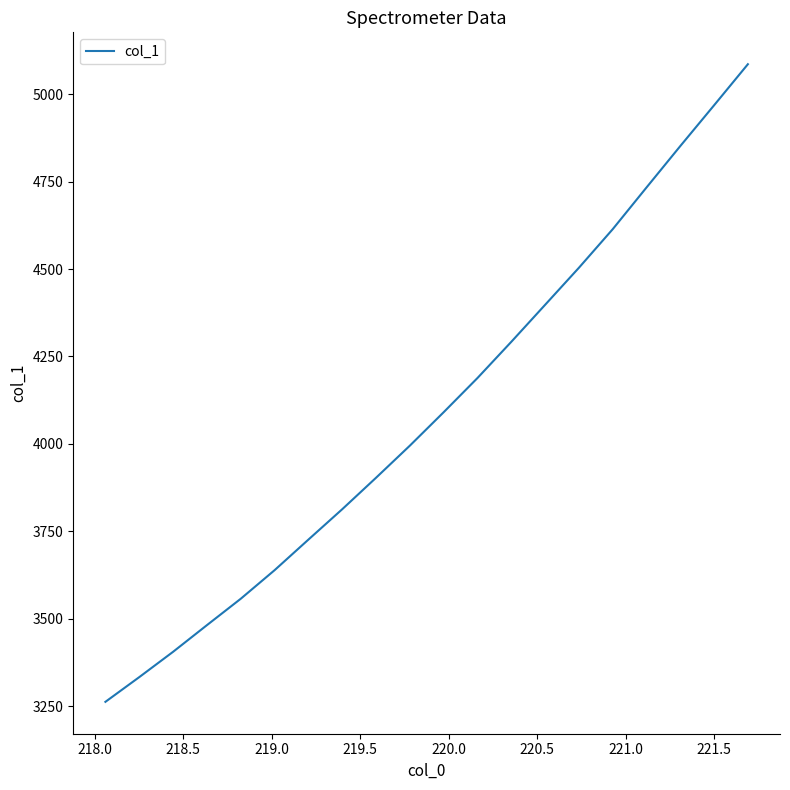

True or false: there are more than 0 points higher than both neighbors.

False